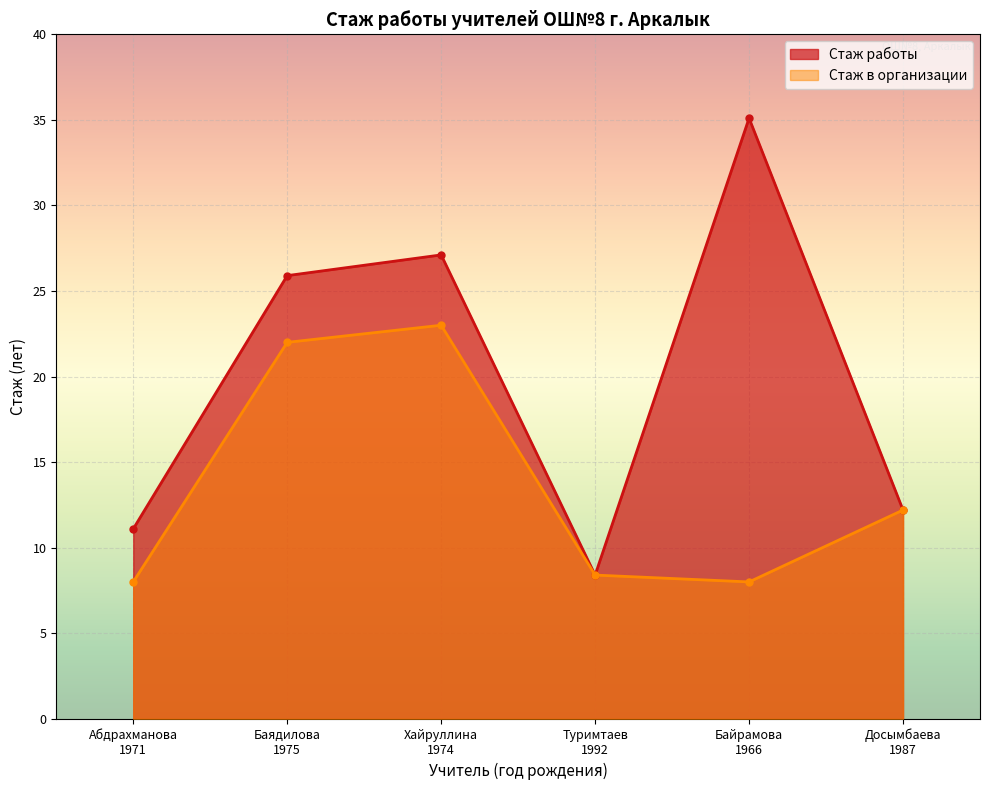

In Стаж в организации, how many points are higher than both neighbors (excluding endpoints)?

1